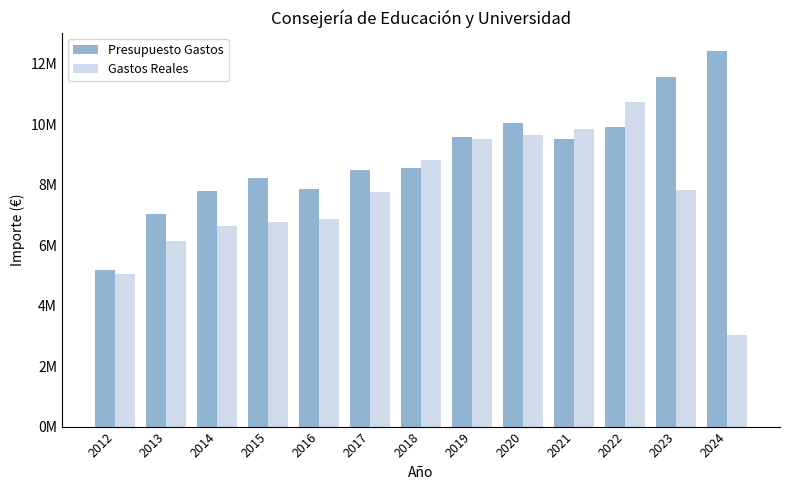

Where is Gastos Reales nearest to the value 6885837?

2016